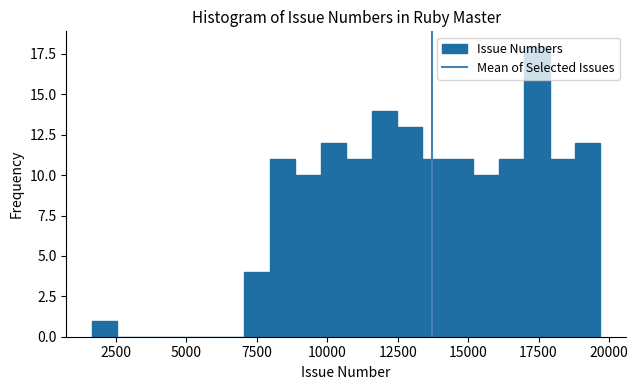

Around what value on the x-axis is the tallest bar? Give the approximate position of its centre, as read against the axis.

17500